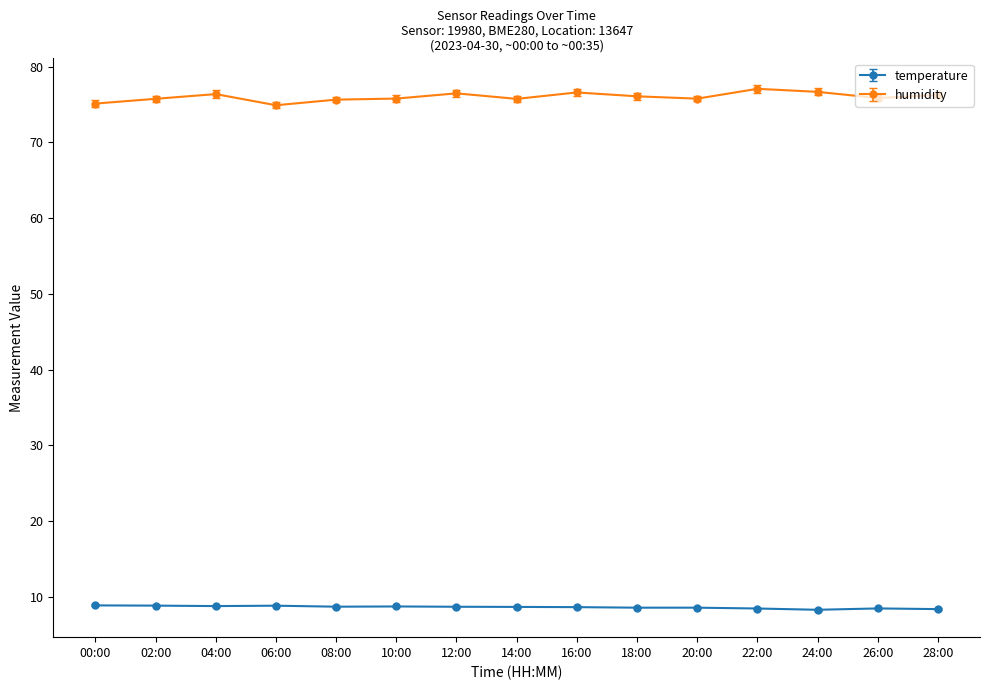

True or false: temperature and humidity cross at least once.

False